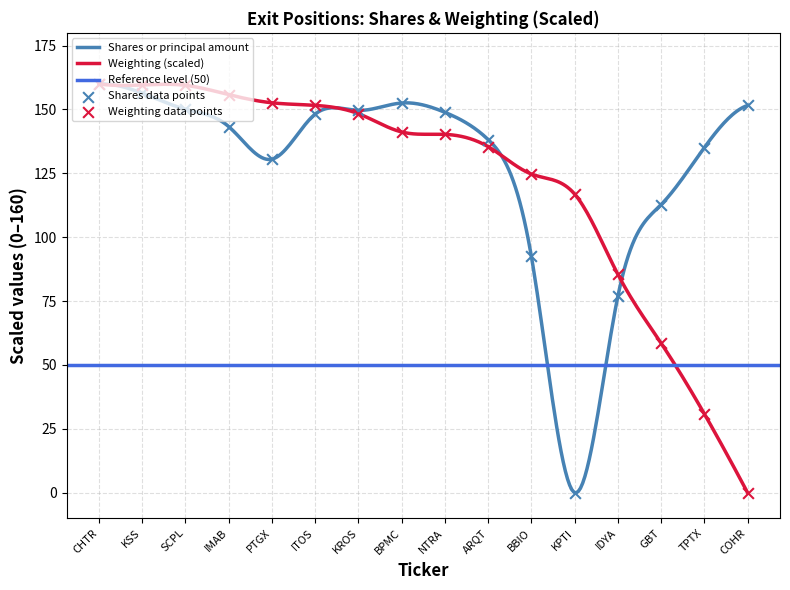

Which series has the largest total across all categories?

Shares or principal amount